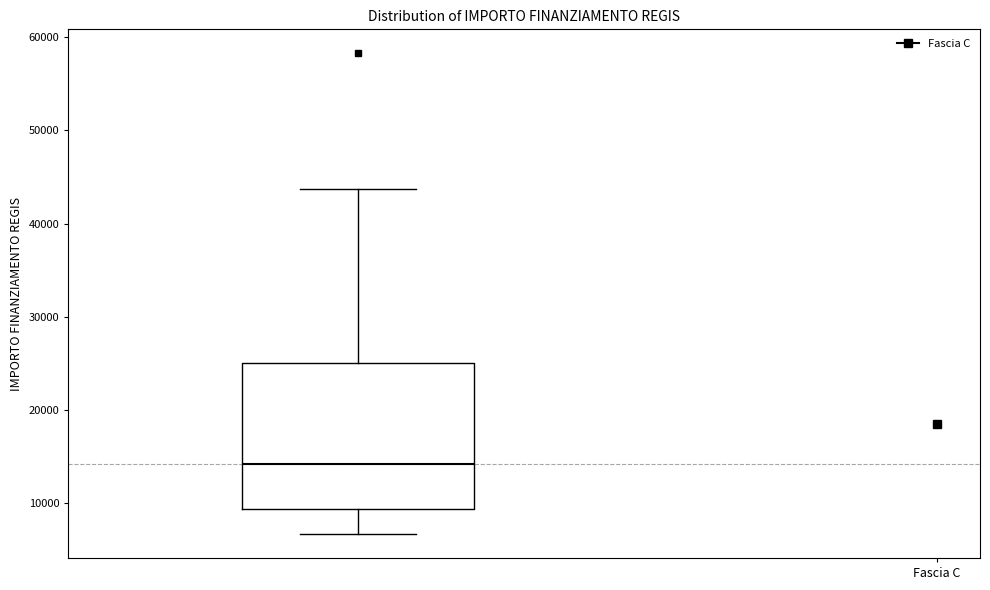

Read this box plot against the y-axis: the position of the median line, the range covered by the box, and the ends of both whiskers. The values are not printed on the chart, so give them approximately, as read against the axis.

median 14000, box 9000 to 25000, whiskers 7000 to 44000